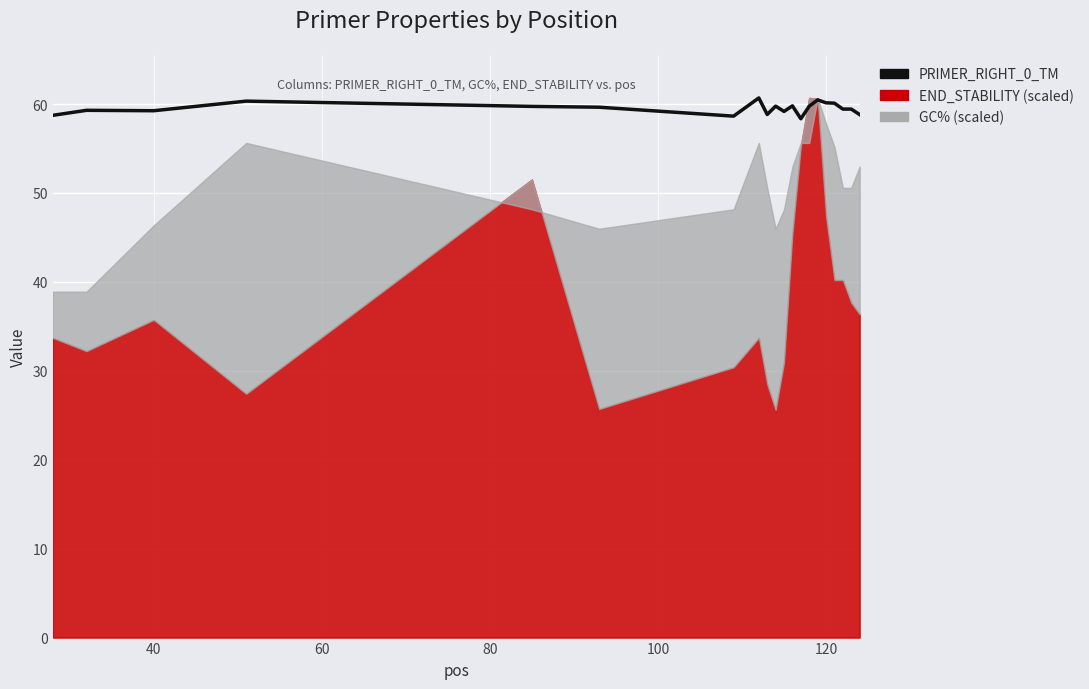

How many lines are shown in the chart?

1